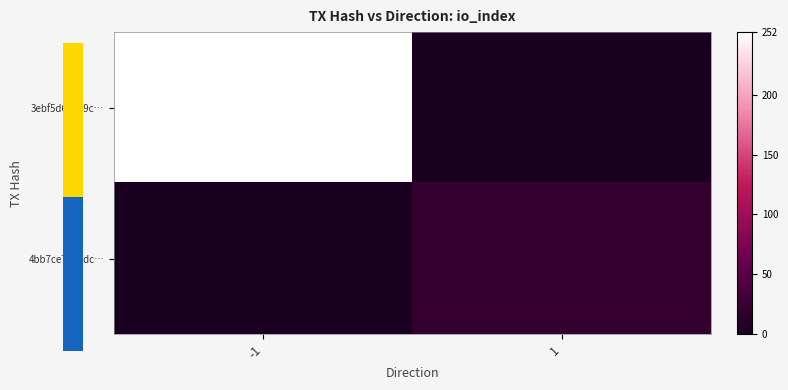

Which series has the widest spread of values?

3ebf5d65149c…